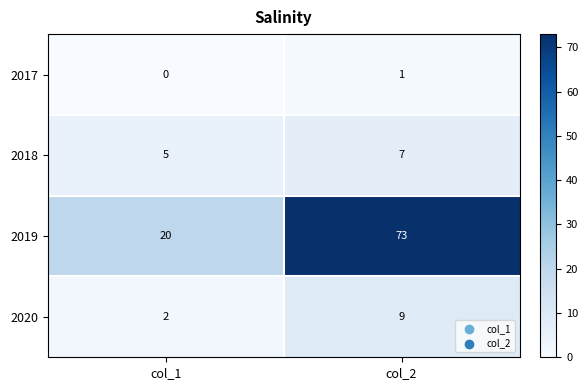

What is the sum of the 2018 values at col_2 and col_1?

12